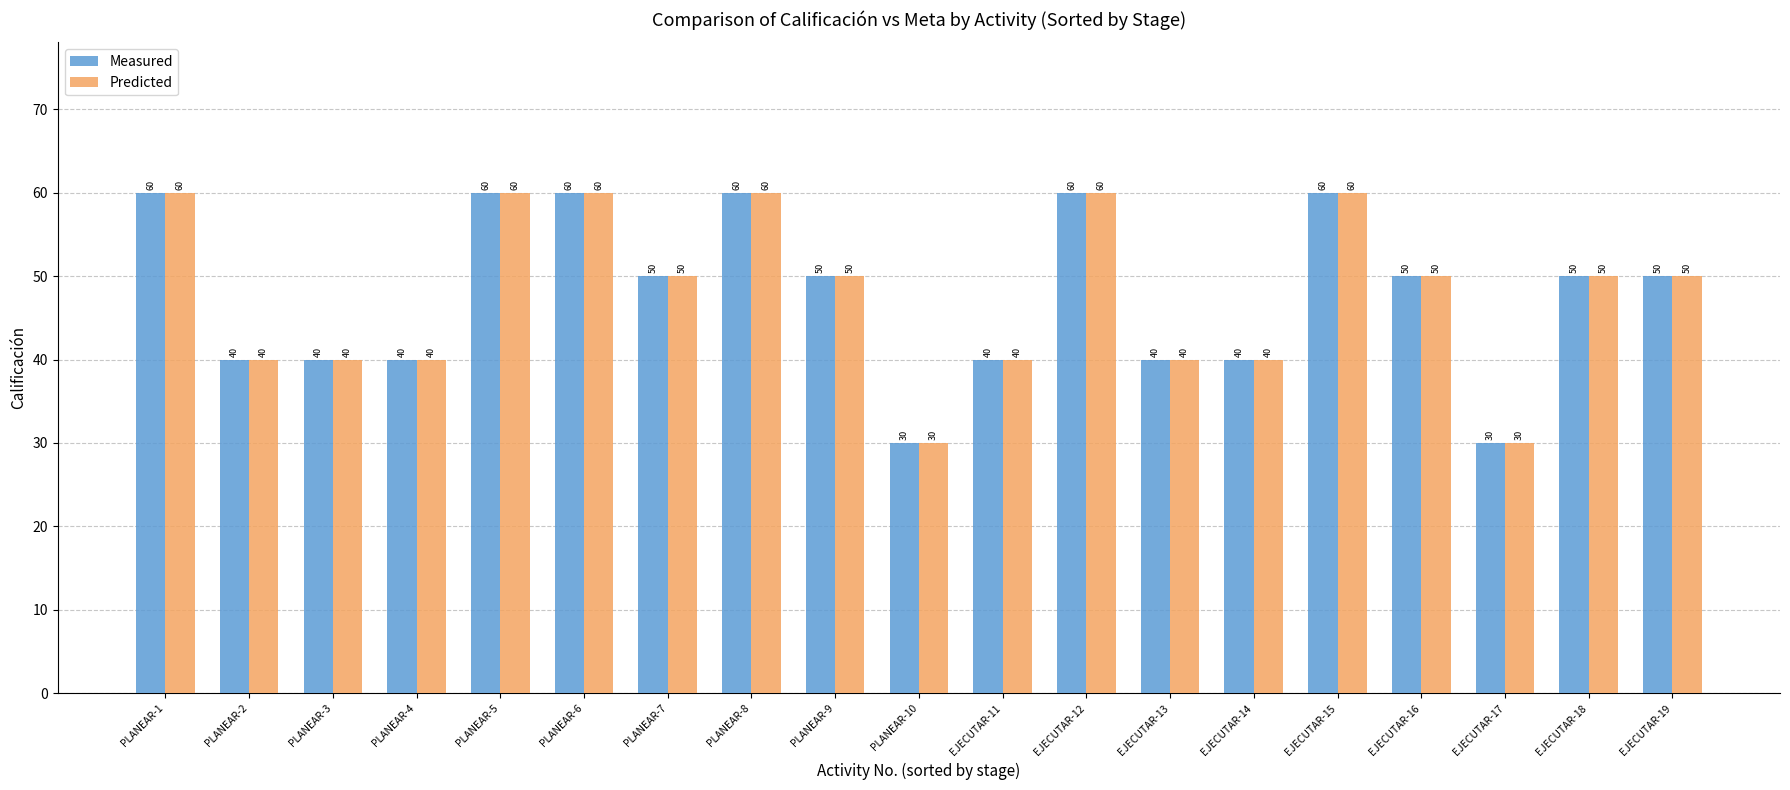

At which label does Predicted first exceed 50?

PLANEAR-1